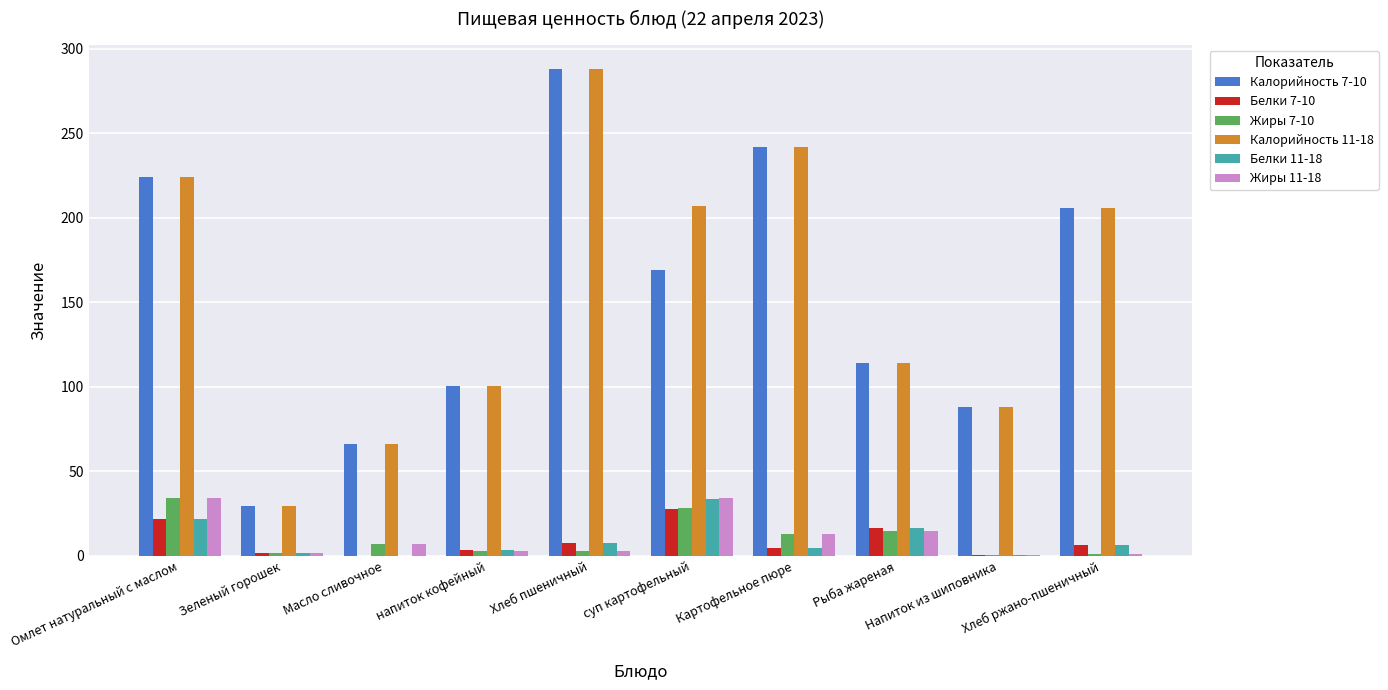

True or false: Жиры 7-10 has a value of 28.4 at суп картофельный.

True